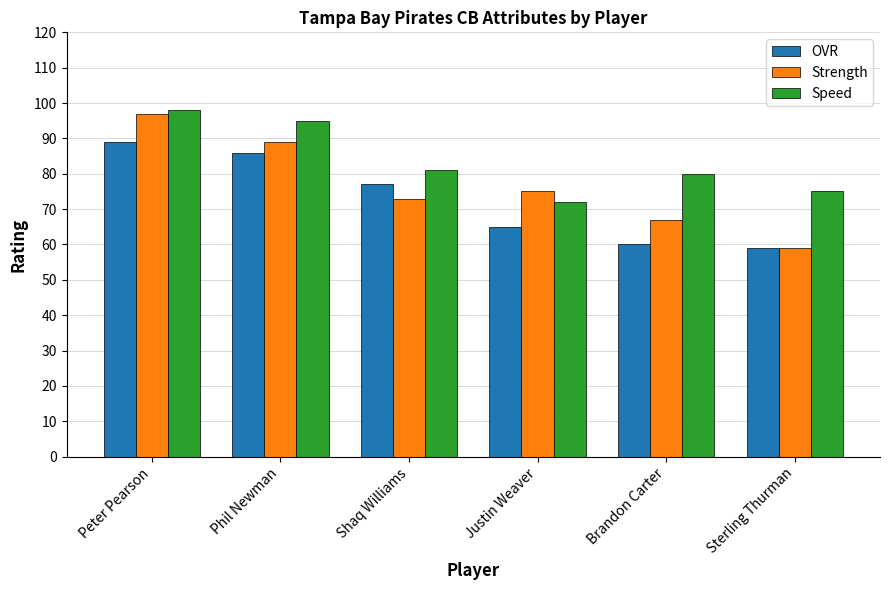

What is the difference between the highest and lowest values at Brandon Carter?

20